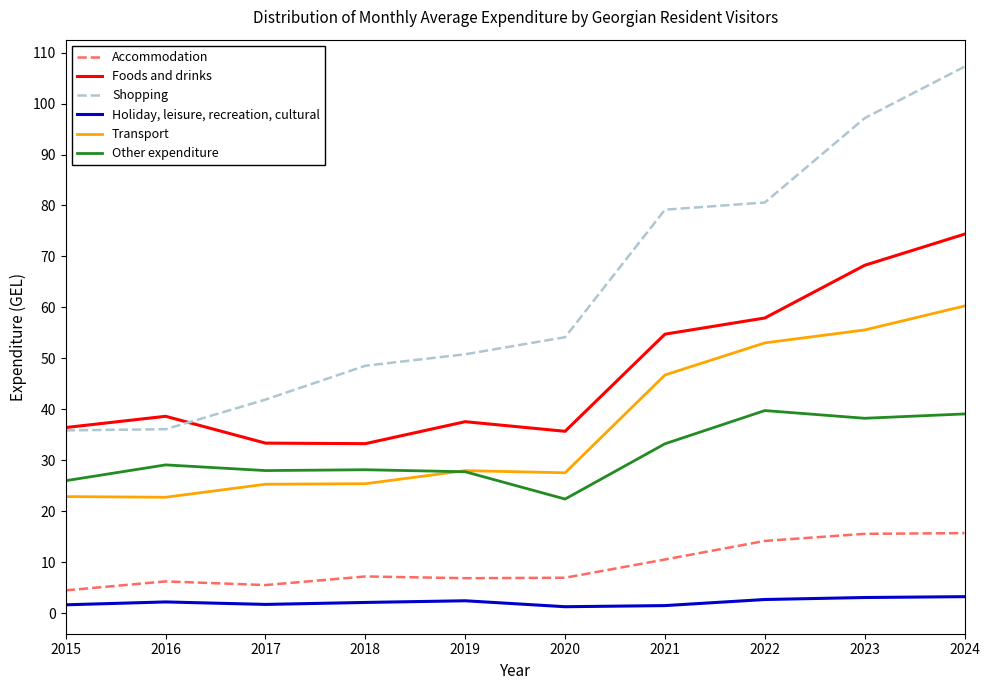

Which category has the lowest value in the Other expenditure series?

2020